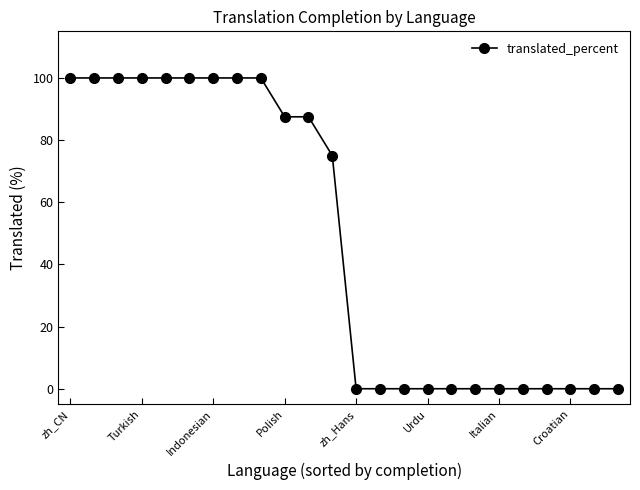

What is the sum of all values?

1150.0